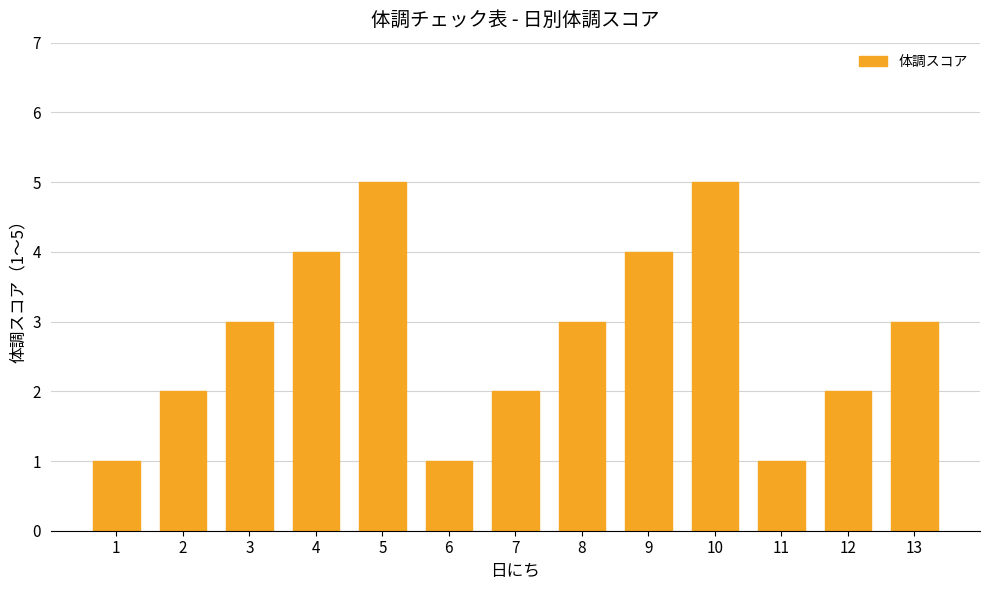

Approximately how many times larger is the value at 3 compared to 2?

1.5